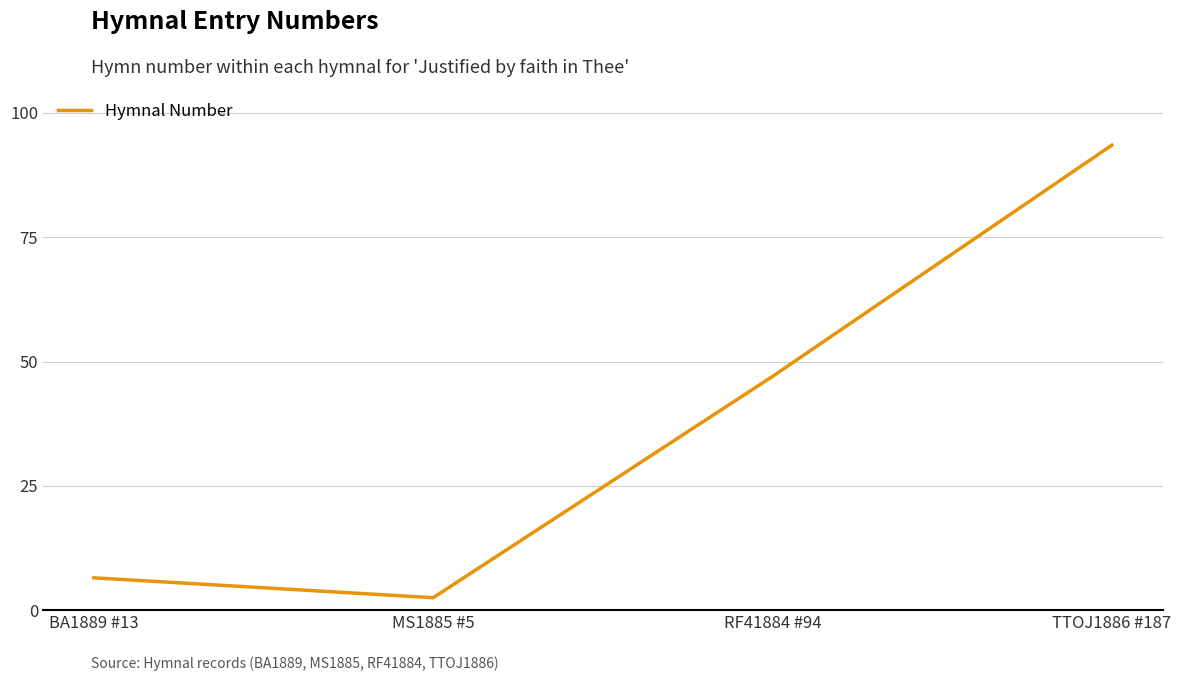

What is the sum of all values?

299